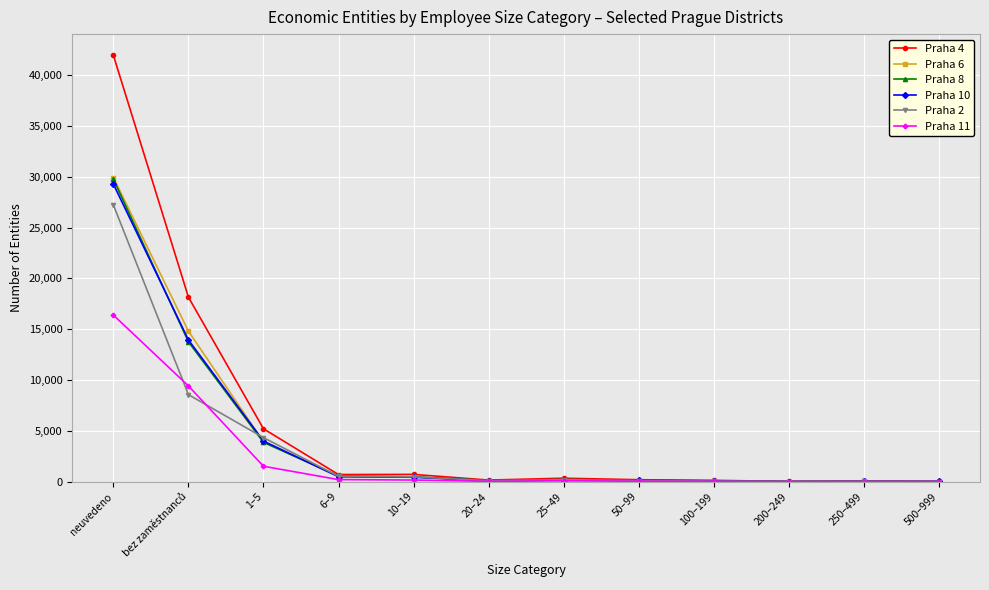

Which series has the largest range (max minus min)?

Praha 4